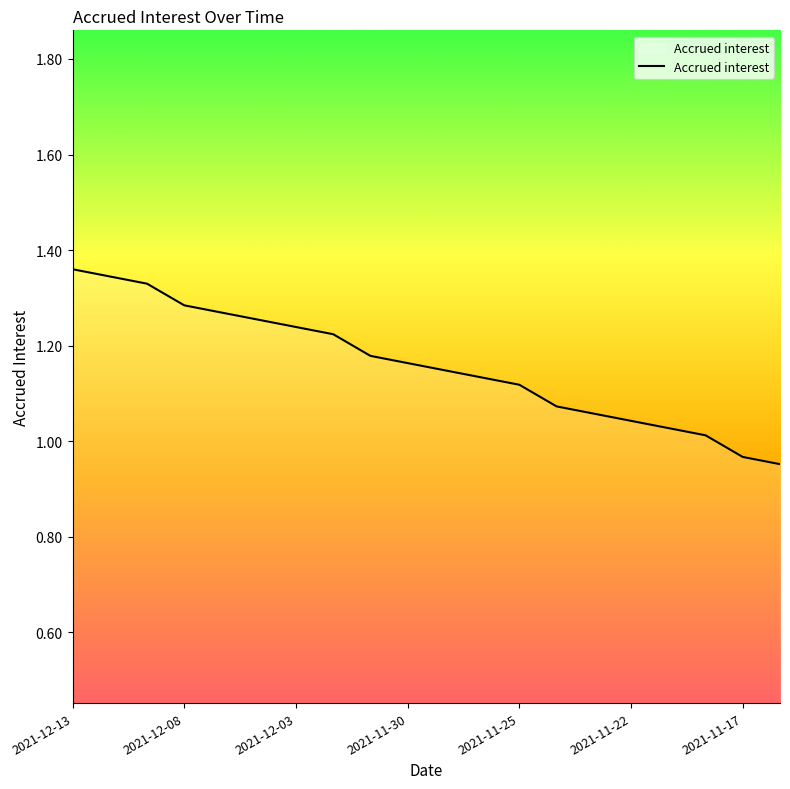

What is the difference between the maximum and minimum values?

0.4